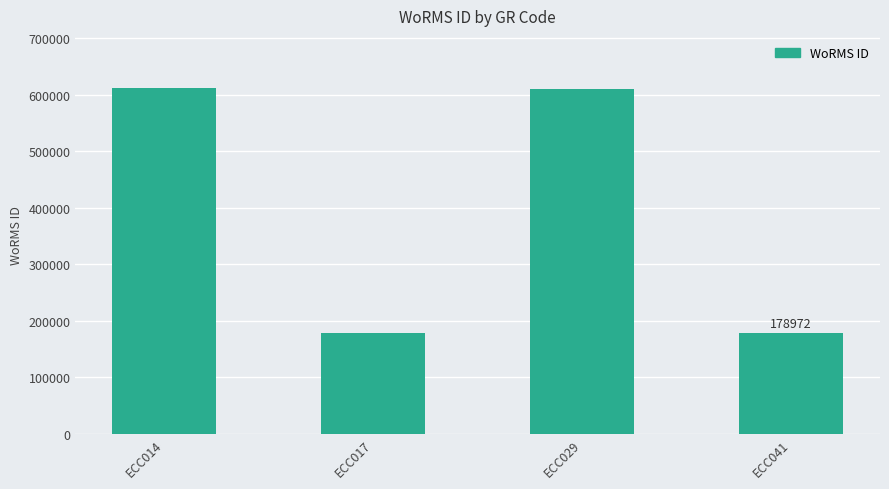

Is it true that the value at ECC014 is 612515?

True